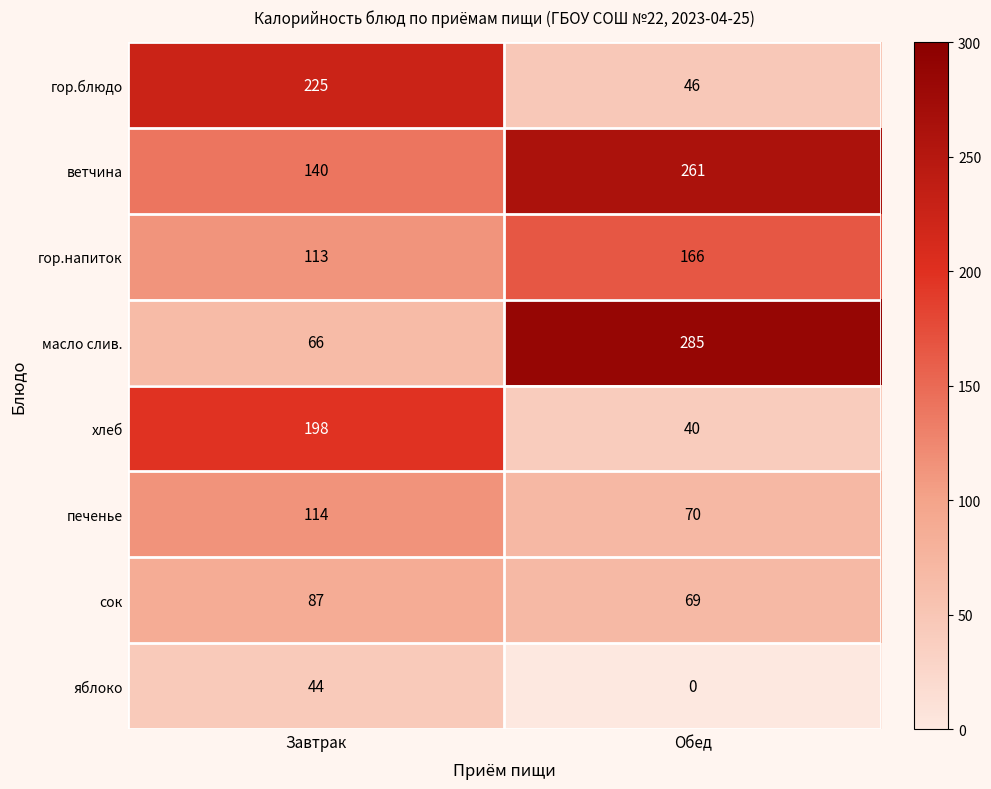

What is the spread (max minus min) of values at Обед?

285